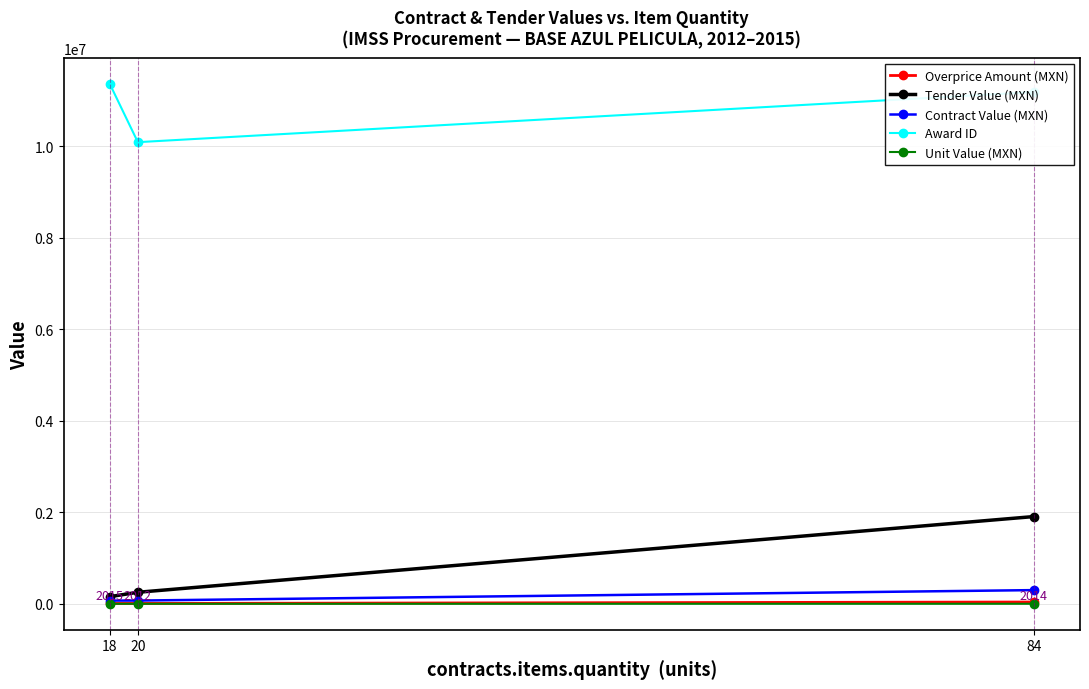

Which label corresponds to the largest value in the chart?

18